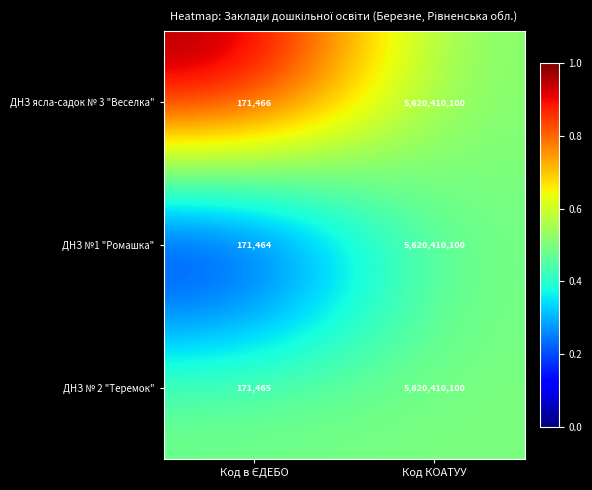

Reading left to right, extract all data points from this chart.

ДНЗ ясла-садок № 3 "Веселка": 171466	5620410100
ДНЗ №1 "Ромашка": 171464	5620410100
ДНЗ № 2 "Теремок": 171465	5620410100